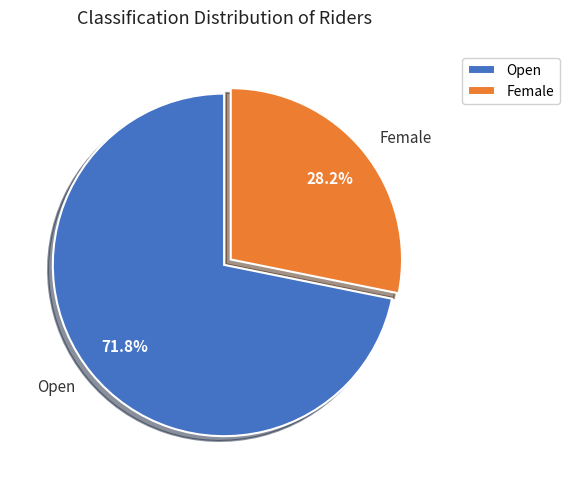

How many segments does this pie chart have?

2